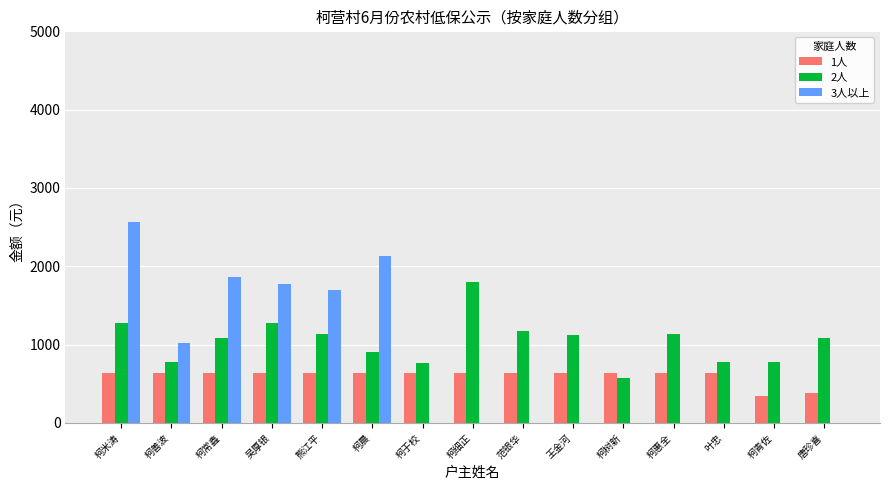

The value of 2人 at 柯米涛 is 1282. True or false?

True